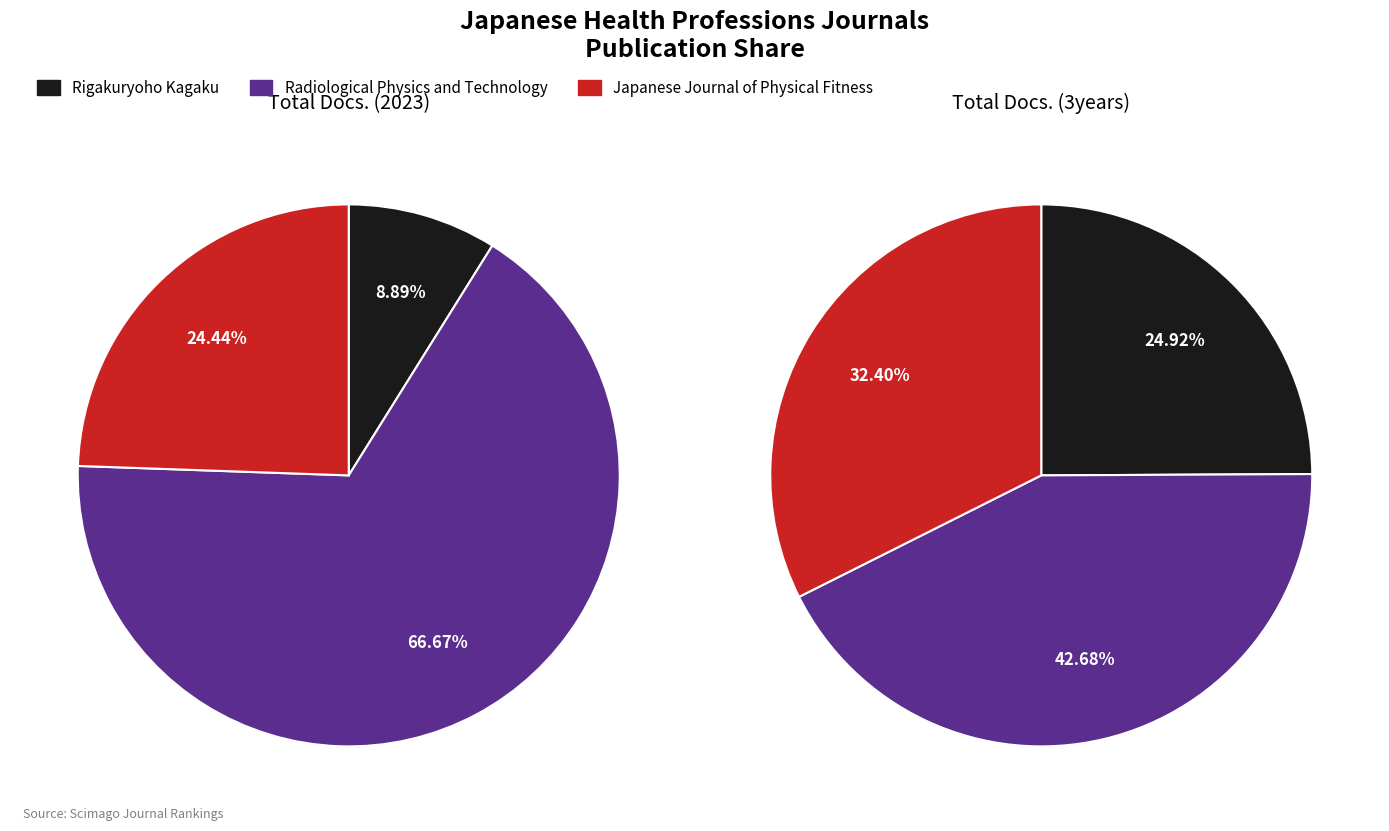

How many slices are in this pie chart?

3